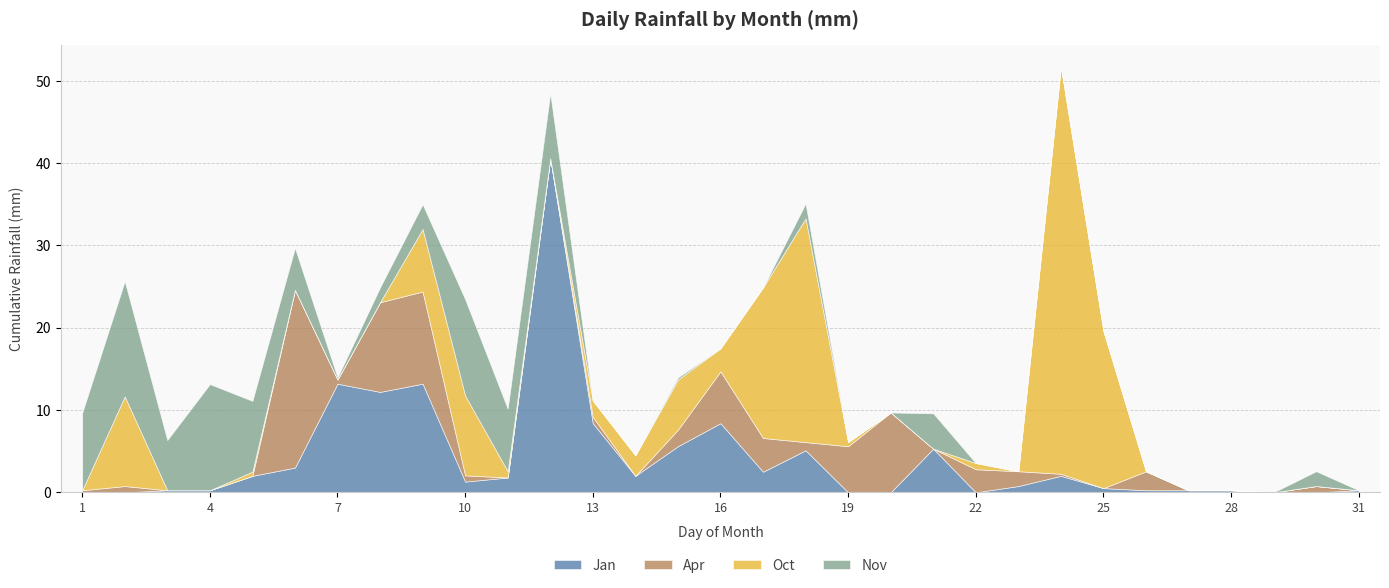

Does the chart display data point markers on the line(s)?

No